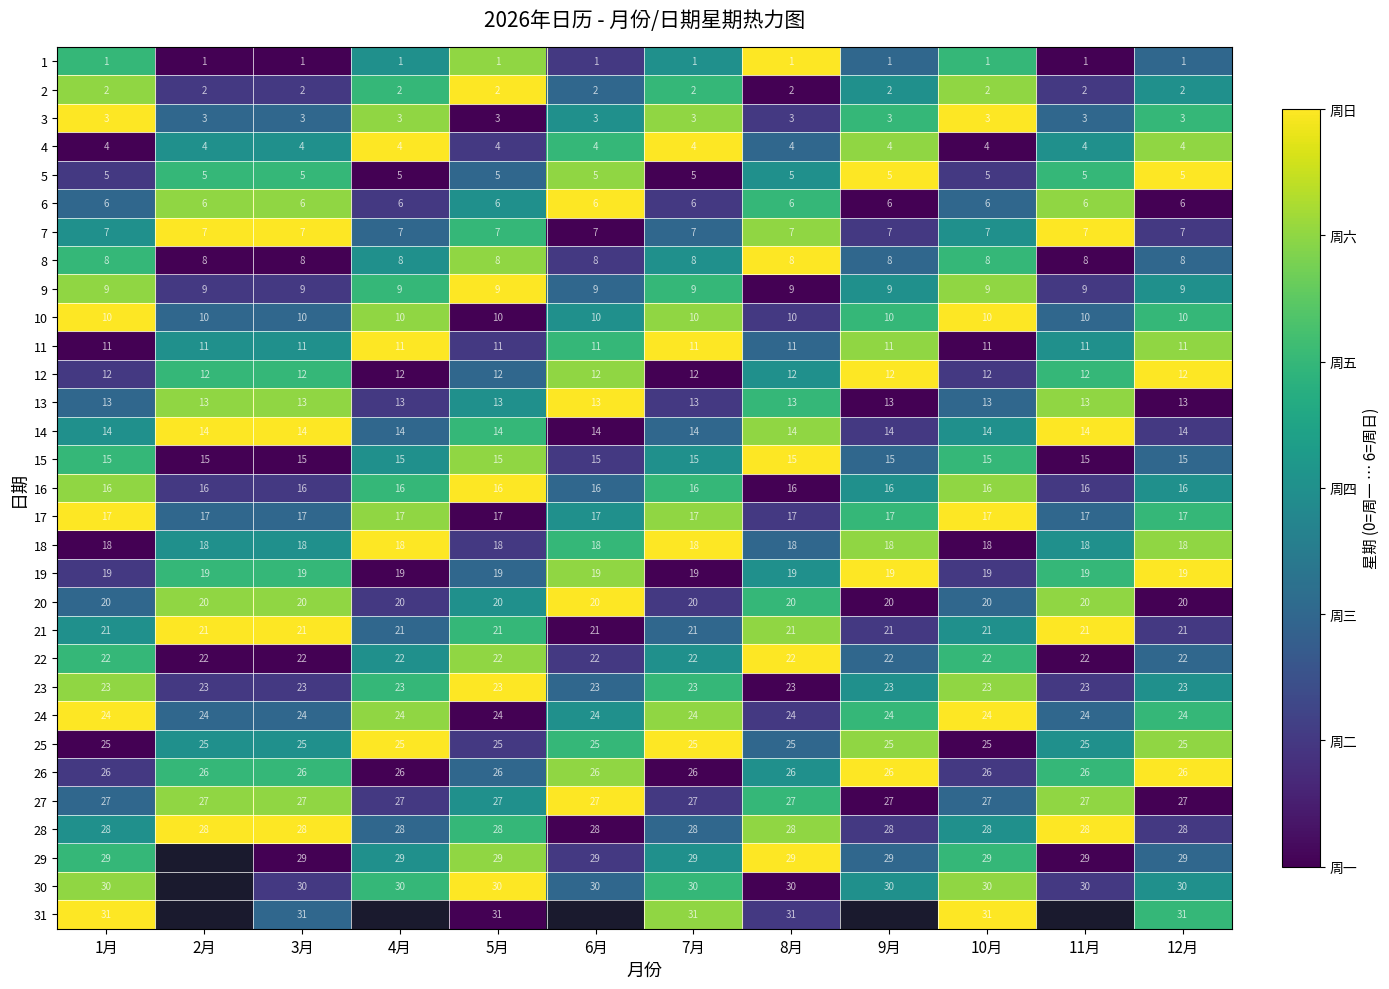

Is the value of 10 at 1月 greater than the value of 25 at 2月?

No